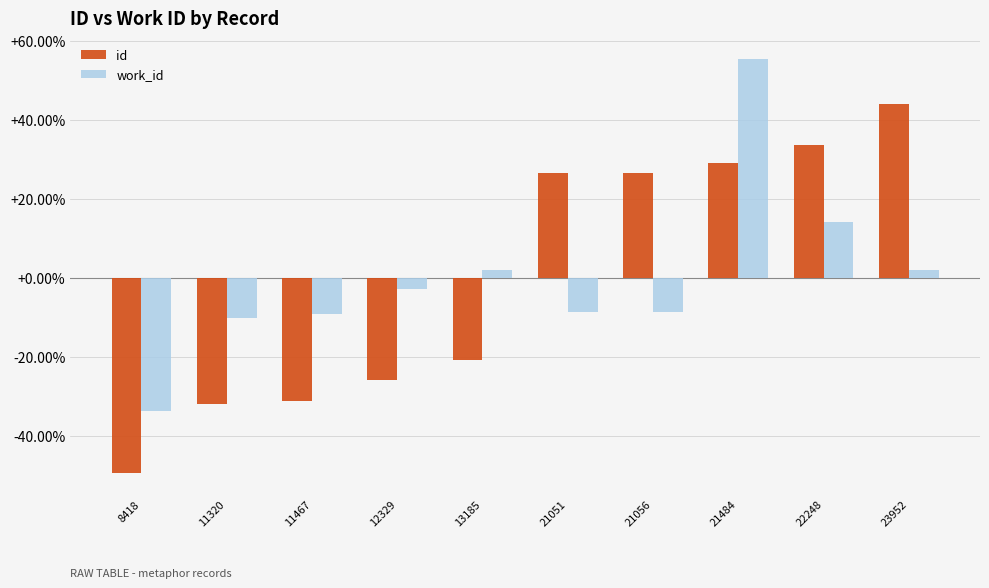

What is the total value across all series at 22248?

47.7